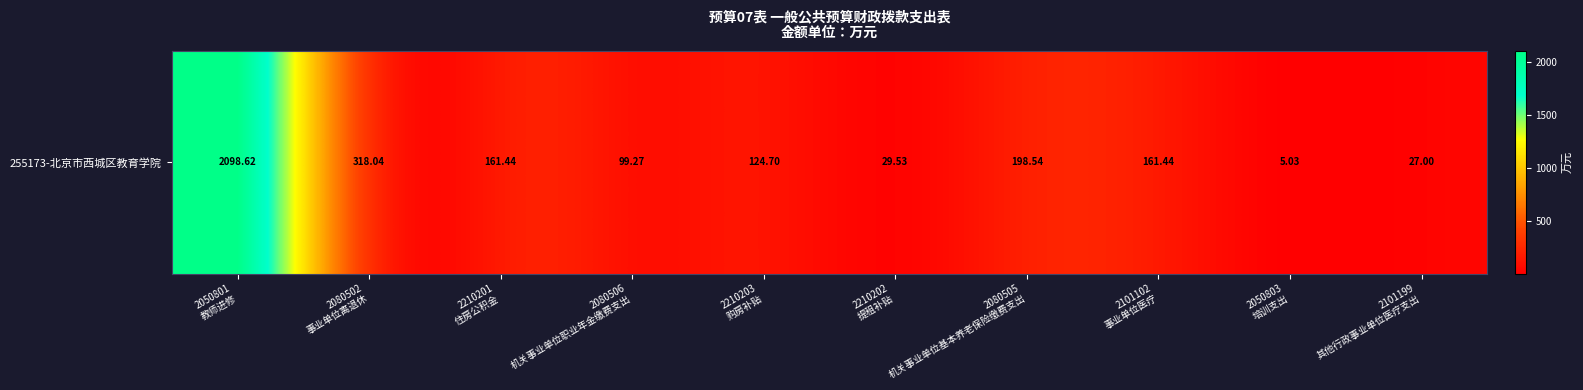

What is the difference between the second highest and minimum values?

313.0